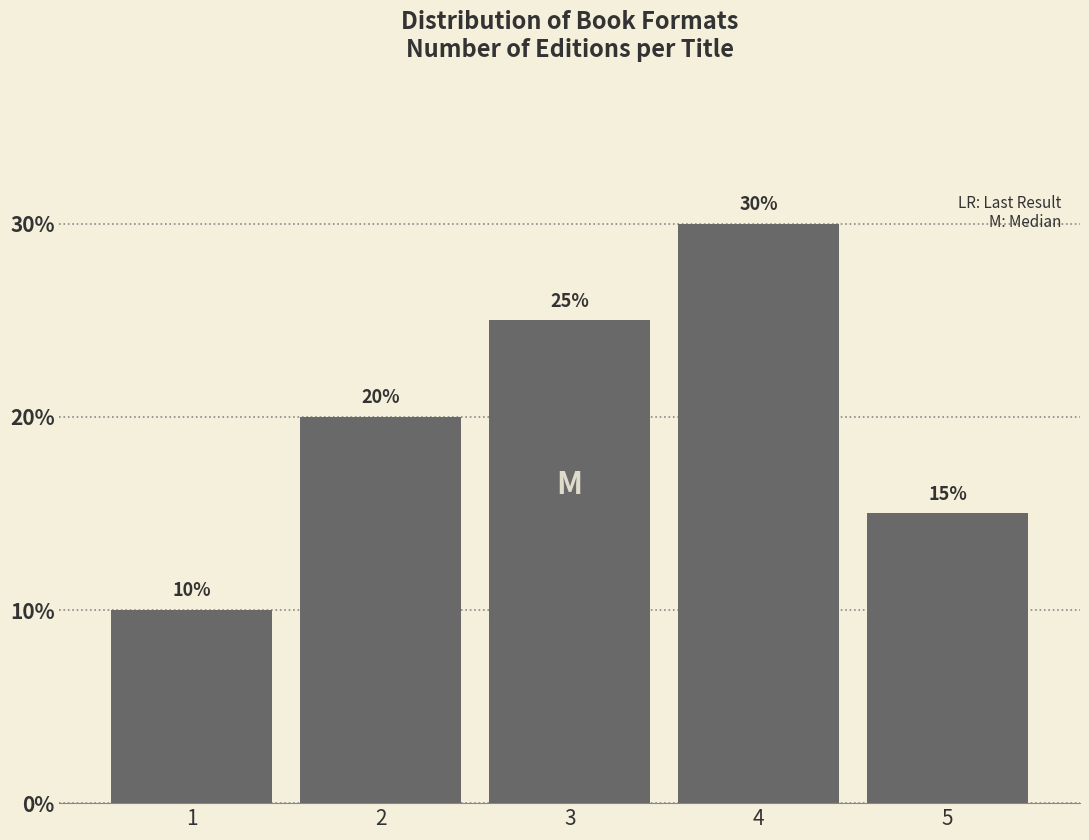

Reading left to right, extract all data points from this chart.

10	20	25	30	15